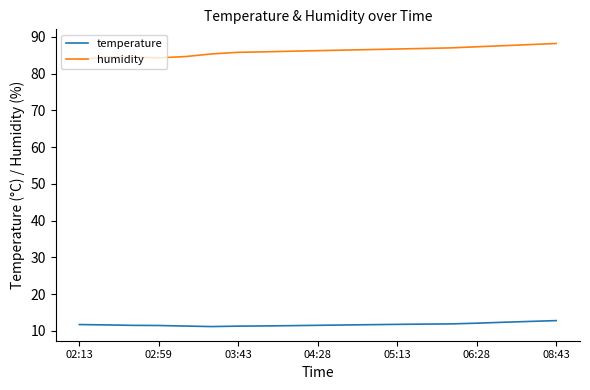

Which series has the largest total across all categories?

humidity